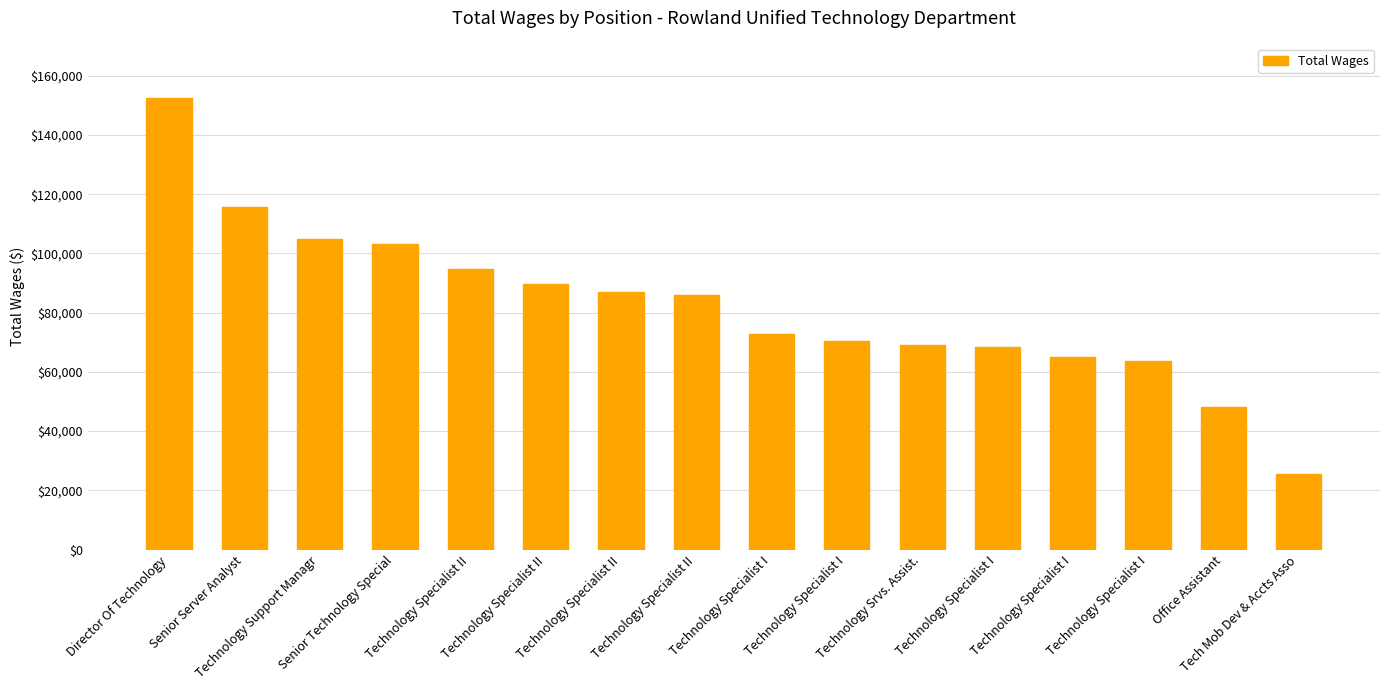

What is the value of the 4th bar from the left?

103040